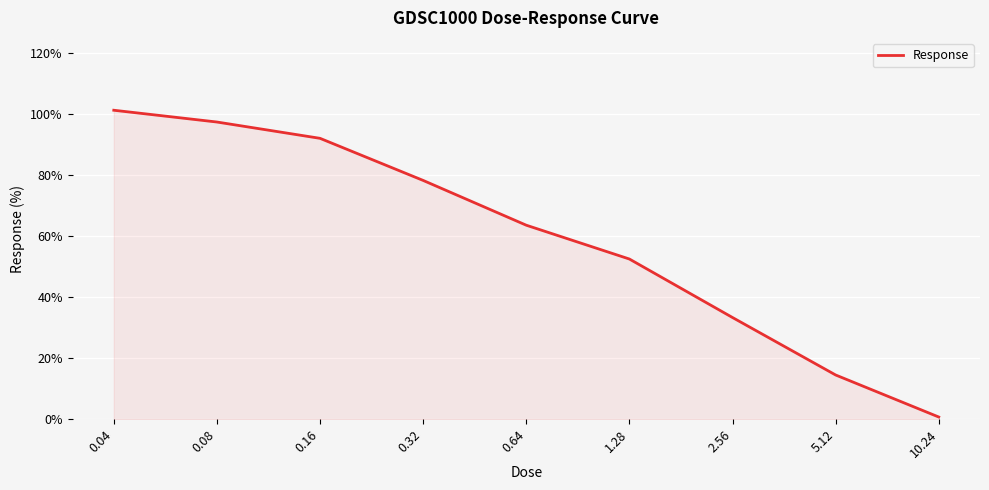

Count the number of categories in the chart.

9